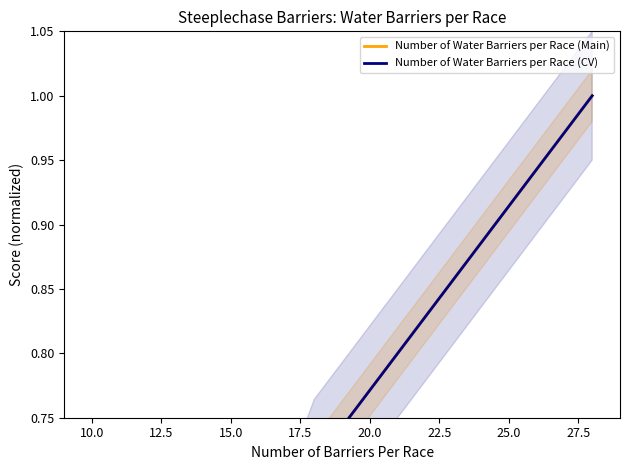

Reading right to left, extract all data points from this chart.

Number of Water Barriers per Race (Main): 1.0	1.0	1.0	0.7	0.7	0.4	0.4	0.4	0.4
Number of Water Barriers per Race (CV): 1.0	1.0	1.0	0.7	0.7	0.4	0.4	0.4	0.4